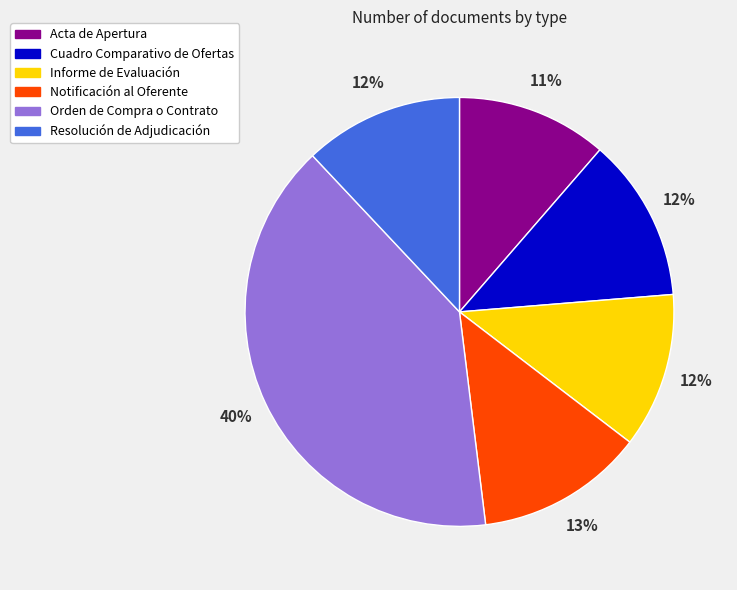

How many segments does this pie chart have?

6